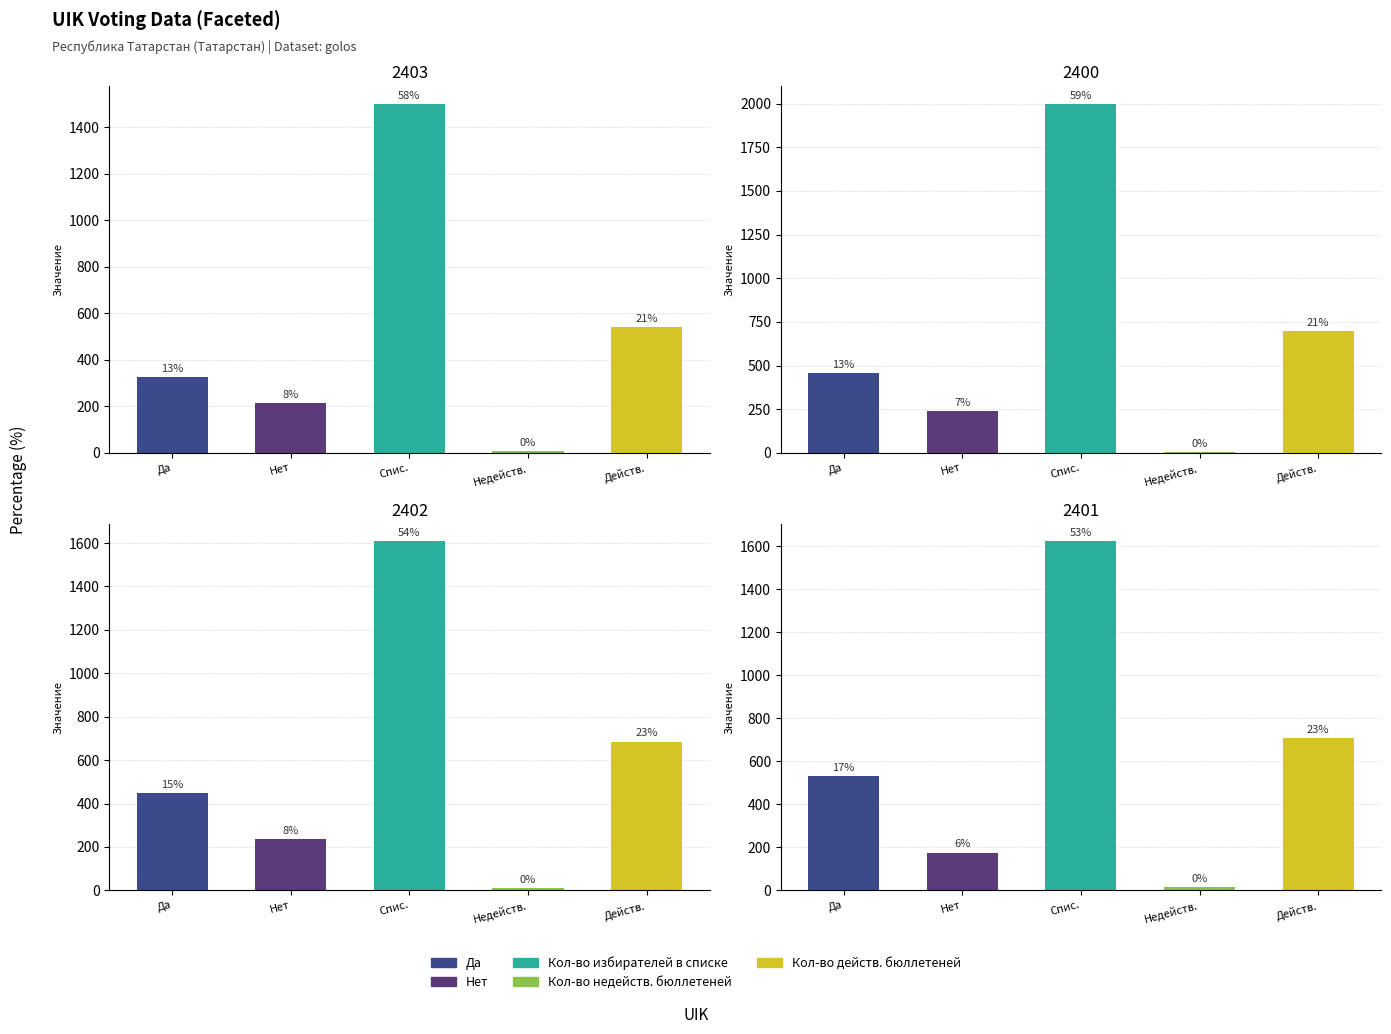

What is the maximum value for Нет?

240